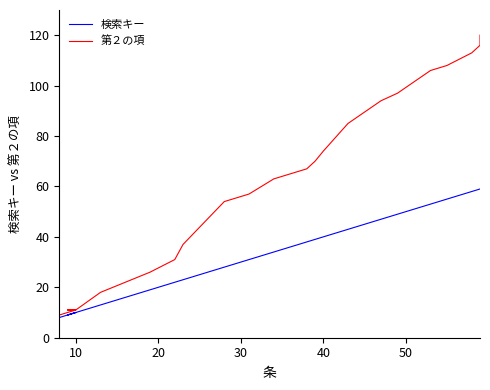

What is the sum of all 検索キー values?

792